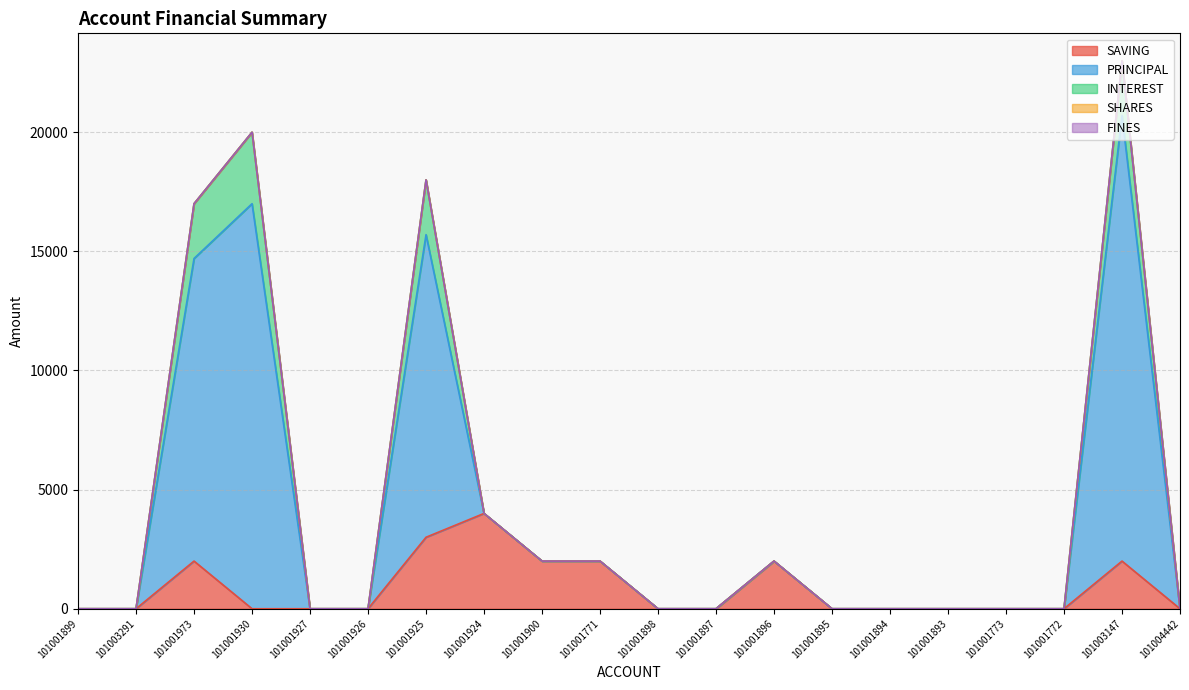

The INTEREST series shows 2002 at 101001899. True or false?

False